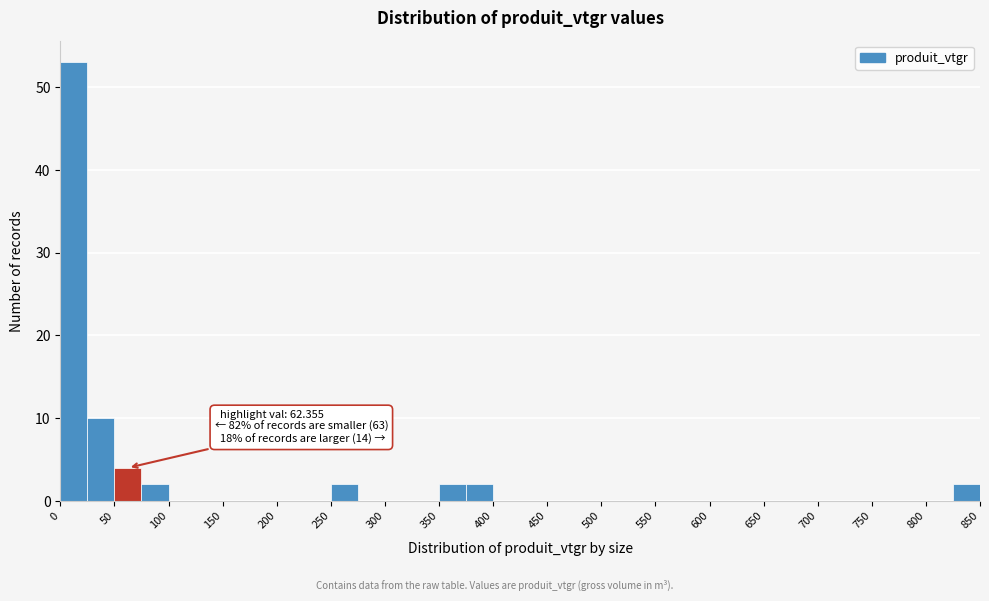

Which range on the x-axis has the tallest bar?

0 to 25